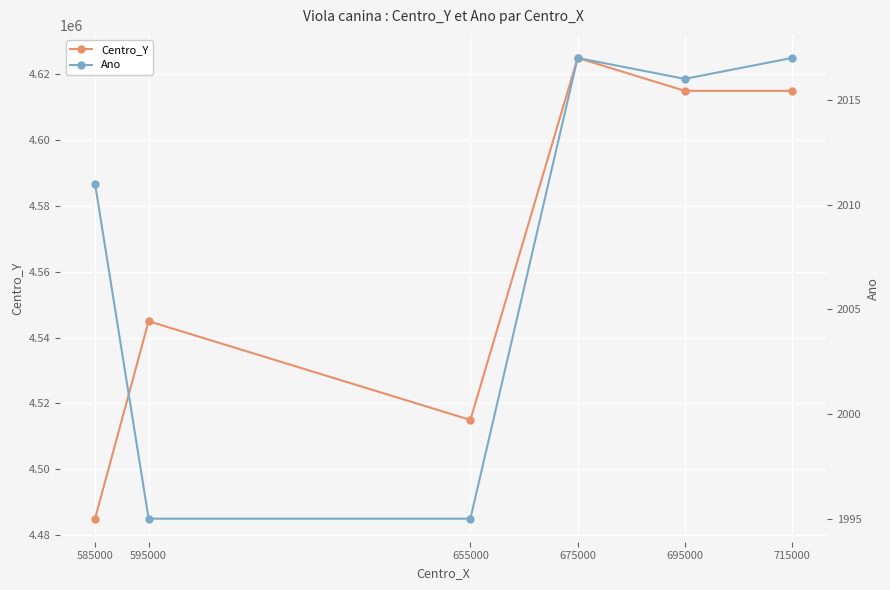

Is it true that Ano equals 2914 at 595000?

False